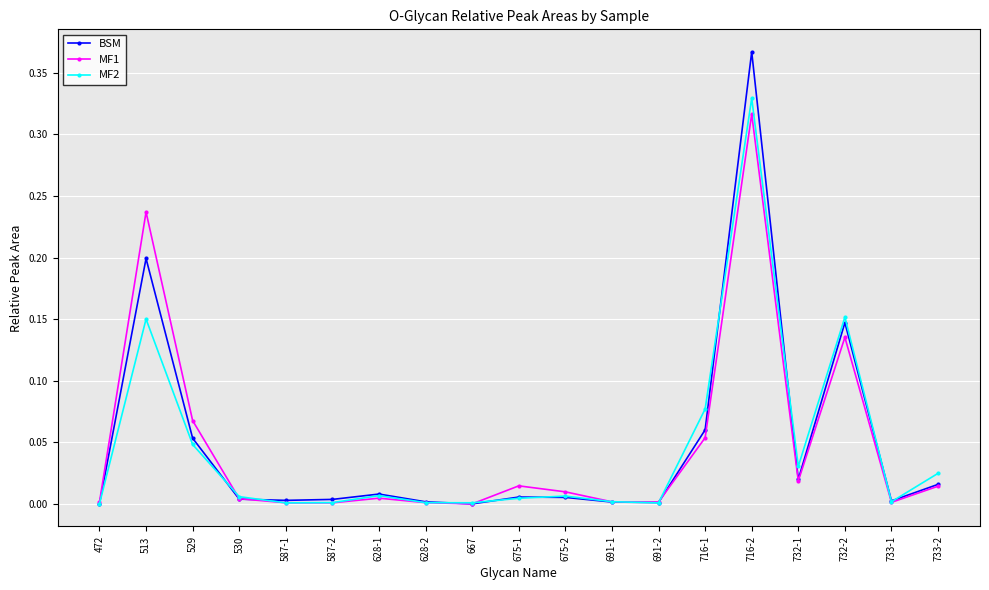

Is it true that MF1 equals 0.0 at 675-2?

True